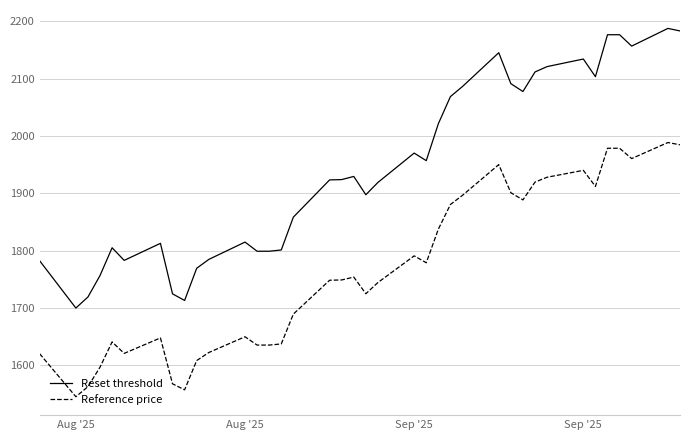

What is the minimum value shown in the chart?

1545.5